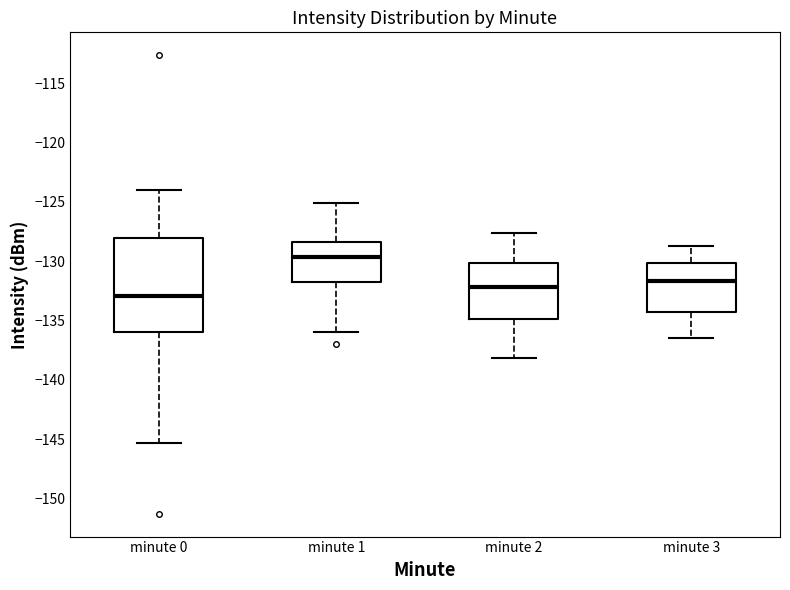

Reading left to right, transcribe this box plot: for each box, give where its median line is, the range the box spans, and where its two whiskers end, as read against the y-axis. The values are not printed on the chart, so give them approximately, as read against the axis.

minute 0: median -133.0, box -136.0 to -128.0, whiskers -145.5 to -124.0
minute 1: median -129.5, box -132.0 to -128.5, whiskers -136.0 to -125.0
minute 2: median -132.0, box -135.0 to -130.0, whiskers -138.0 to -127.5
minute 3: median -131.5, box -134.0 to -130.0, whiskers -136.5 to -128.5